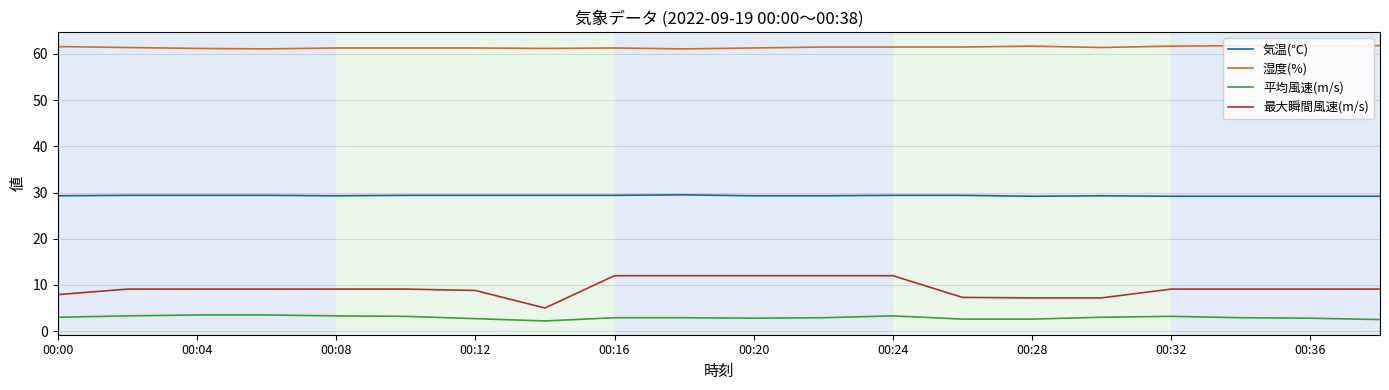

What is the maximum value for 気温(℃)?

29.5